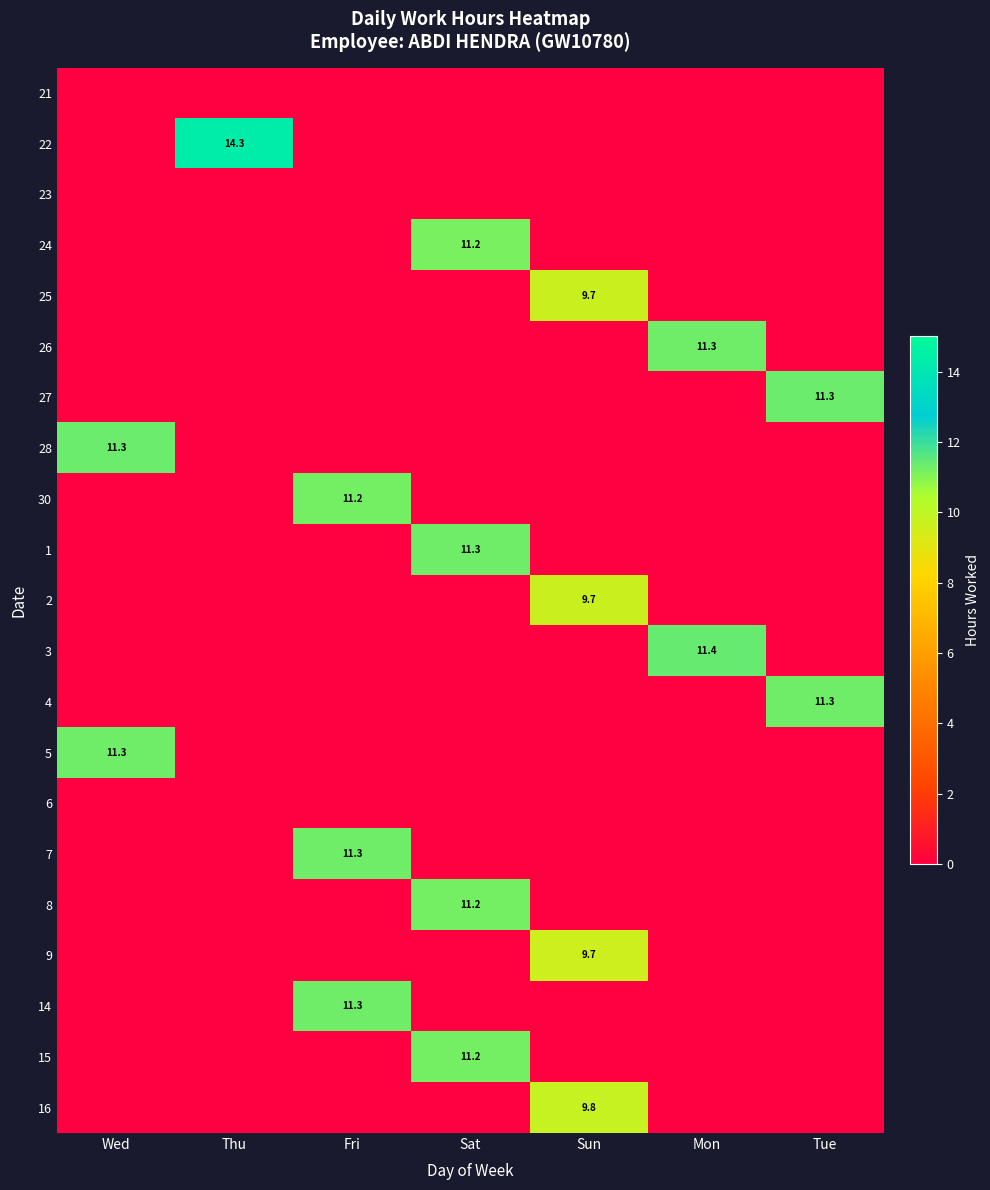

At Sat, list the series in order from largest to smallest.

1, 8, 15, 24, 21, 22, 23, 25, 26, 27, 28, 30, 2, 3, 4, 5, 6, 7, 9, 14, 16